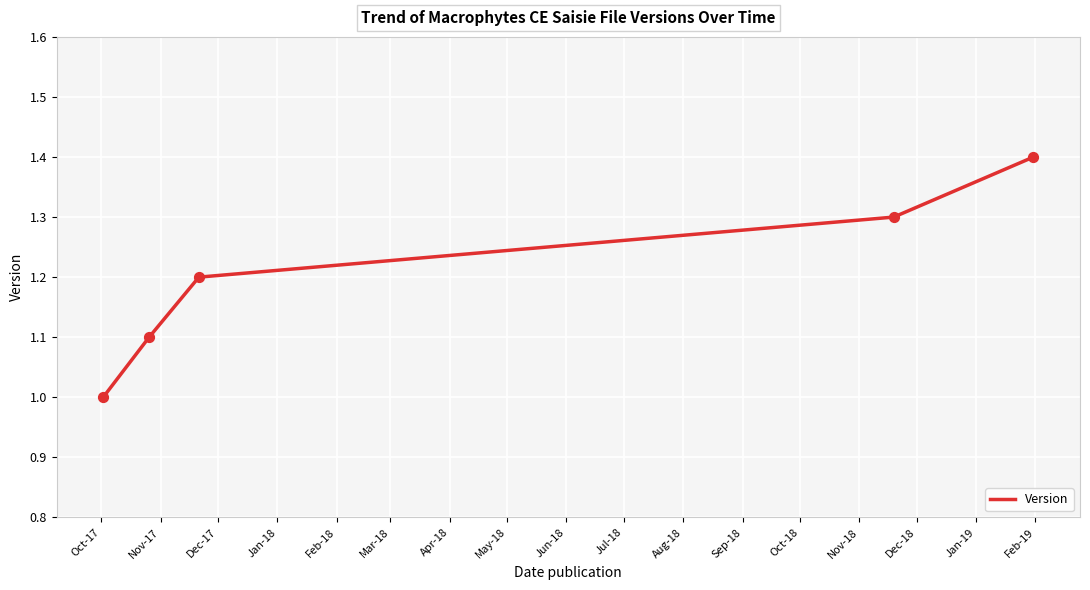

True or false: the data has more than 1 interior local peaks.

False